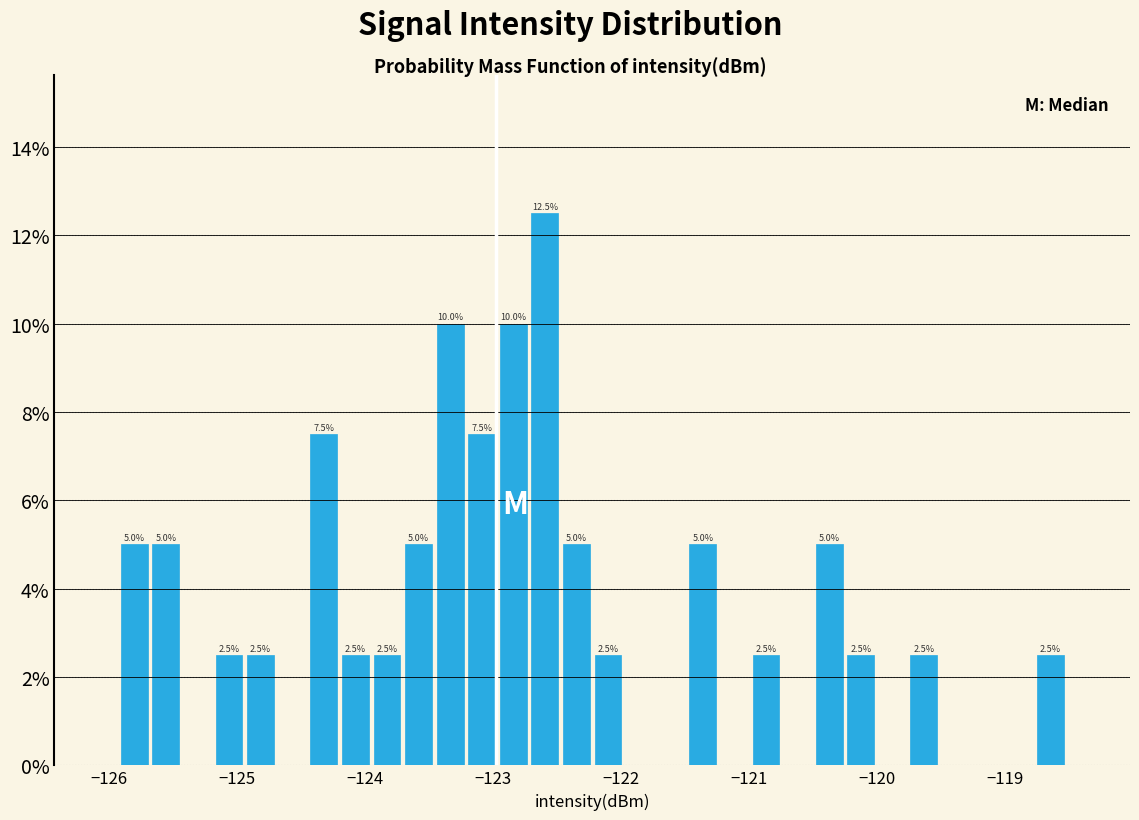

Around what value on the x-axis is the tallest bar? Give the approximate position of its centre, as read against the axis.

-122.6